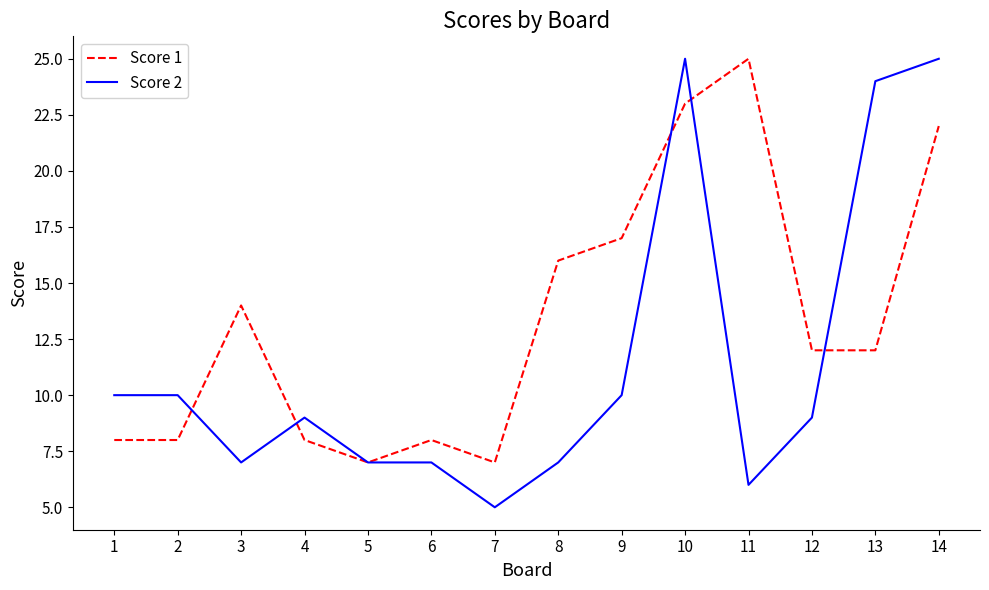

True or false: Score 2 has a value of 25 at 10.

True